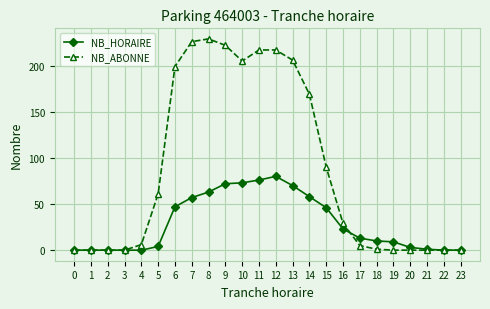

What is the difference between the second highest and minimum values in the NB_HORAIRE series?

76